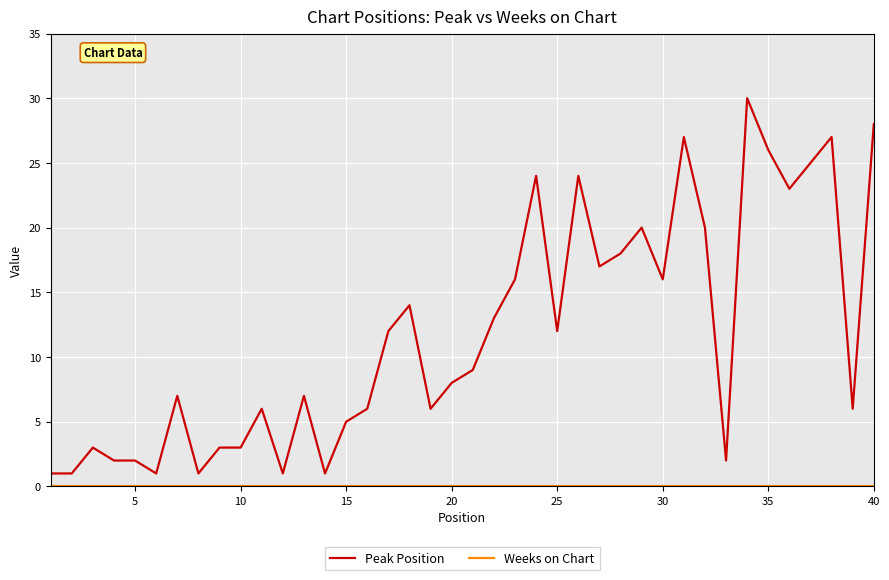

Which series has the largest total across all categories?

Peak Position